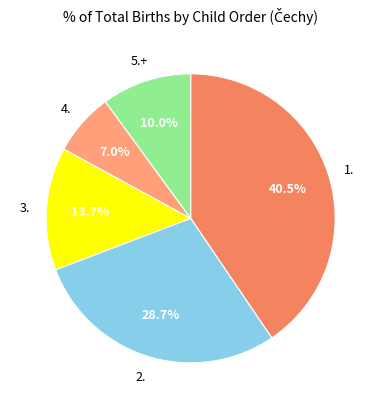

How many segments does this pie chart have?

5